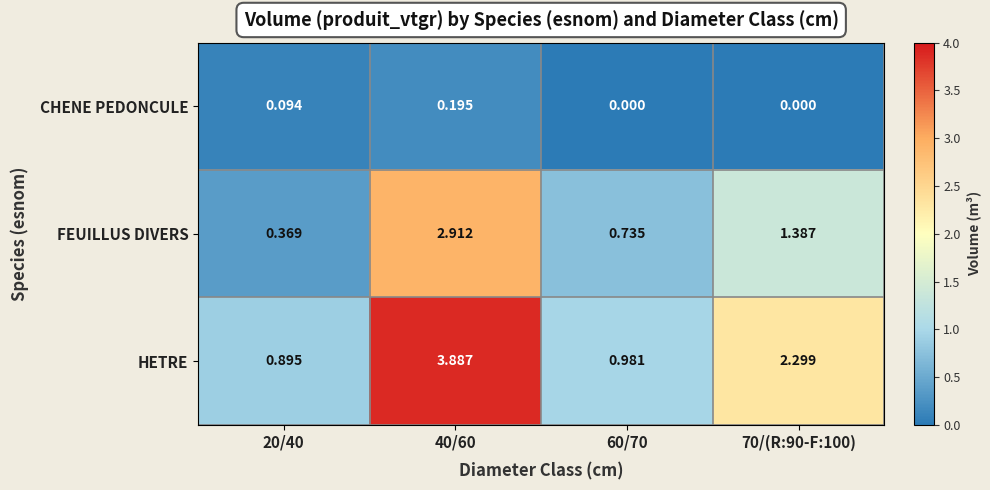

Between 20/40 and 70/(R:90-F:100), which series saw the biggest shift?

HETRE